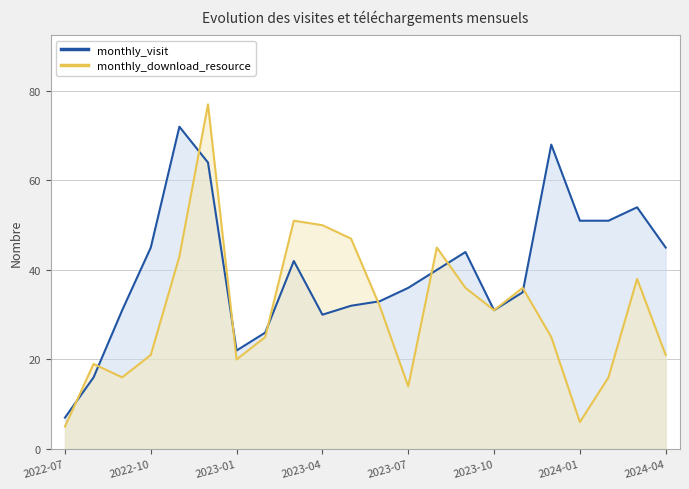

What is the total value across all series at 2024-01?

57